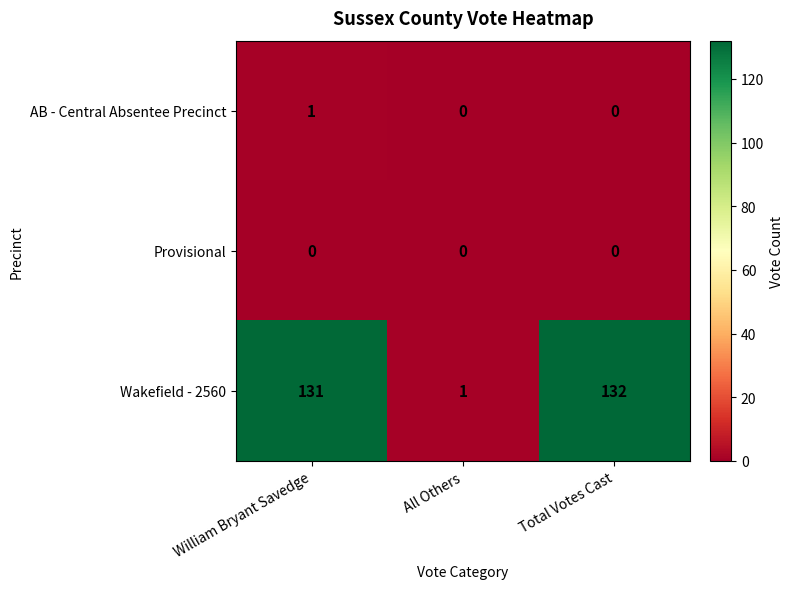

Rank the series by their maximum value, from lowest to highest.

Provisional, AB - Central Absentee Precinct, Wakefield - 2560